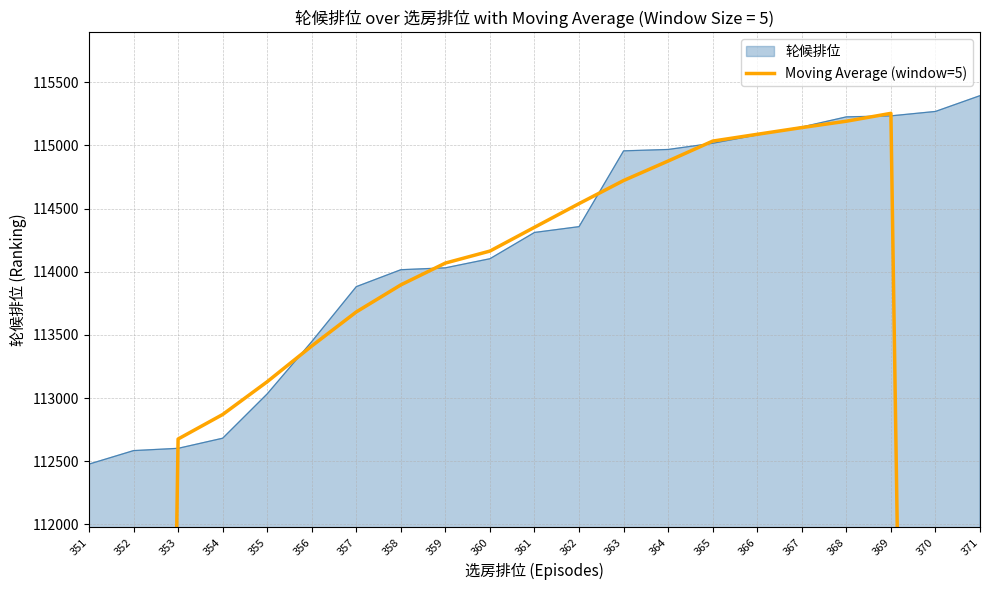

At which label does 轮候排位 reach its minimum?

351